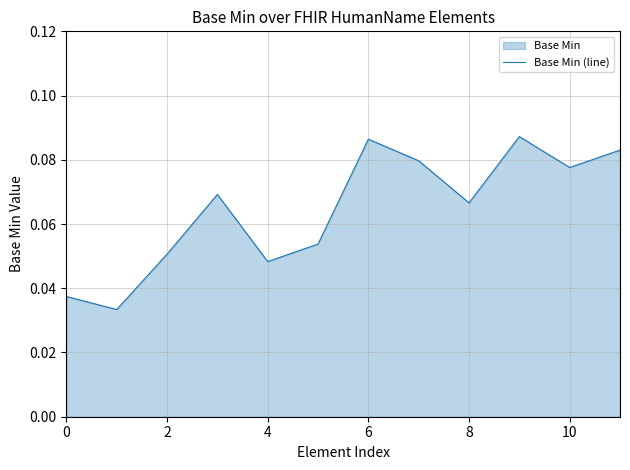

Between 10 and 6, which is larger?

6